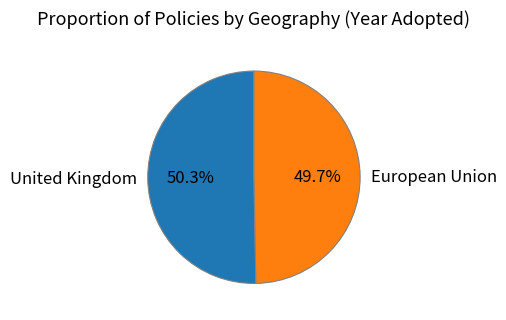

What portion of the pie excludes European Union?

50.3%